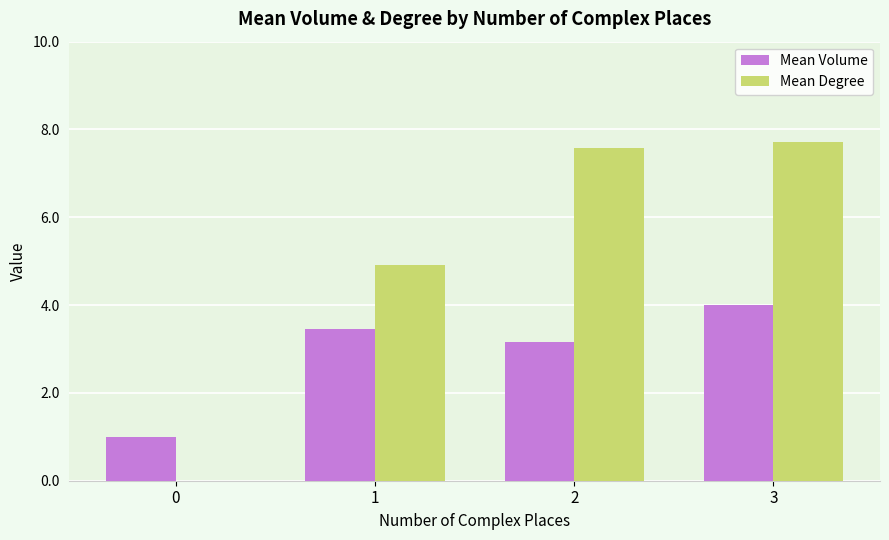

True or false: Mean Degree has a value of 12.3 at 2.

False